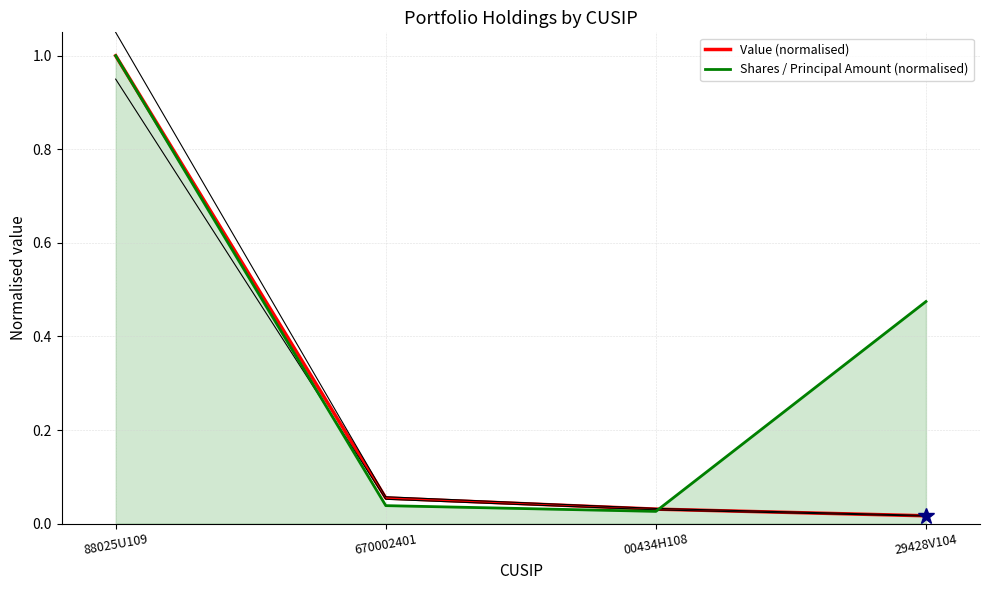

What is the sum of all Value (normalised) values?

1.1